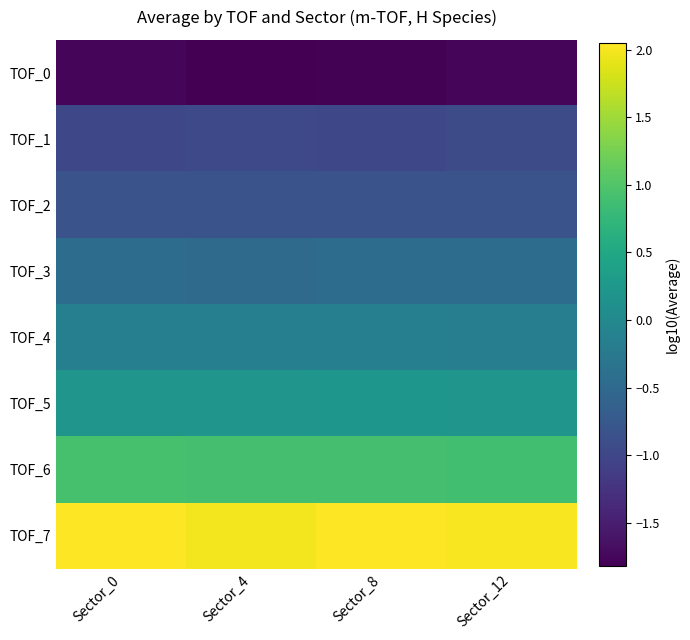

Reading left to right, extract all data points from this chart.

TOF_0: Sector_0=-1.8	Sector_4=-1.8	Sector_8=-1.8	Sector_12=-1.8
TOF_1: Sector_0=-1.0	Sector_4=-1.0	Sector_8=-1.0	Sector_12=-0.9
TOF_2: Sector_0=-0.8	Sector_4=-0.8	Sector_8=-0.8	Sector_12=-0.8
TOF_3: Sector_0=-0.5	Sector_4=-0.5	Sector_8=-0.5	Sector_12=-0.5
TOF_4: Sector_0=-0.1	Sector_4=-0.2	Sector_8=-0.1	Sector_12=-0.2
TOF_5: Sector_0=0.2	Sector_4=0.2	Sector_8=0.2	Sector_12=0.2
TOF_6: Sector_0=0.9	Sector_4=0.9	Sector_8=0.9	Sector_12=0.9
TOF_7: Sector_0=2.1	Sector_4=2.0	Sector_8=2.0	Sector_12=2.0